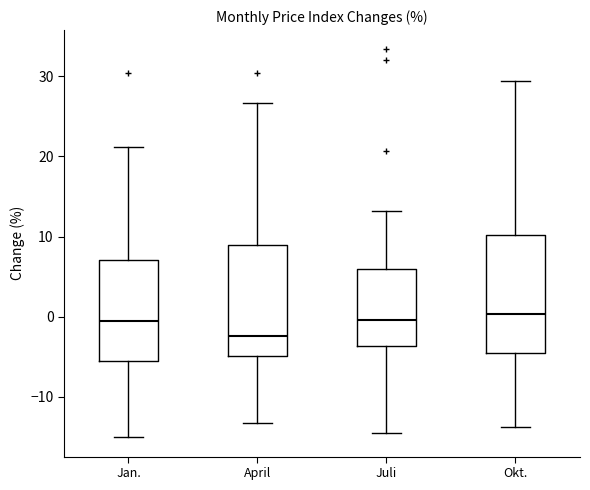

Reading left to right, transcribe this box plot: for each box, give where its median line is, the range the box spans, and where its two whiskers end, as read against the y-axis. The values are not printed on the chart, so give them approximately, as read against the axis.

Jan.: median -1, box -6 to 7, whiskers -15 to 21
April: median -2, box -5 to 9, whiskers -13 to 27
Juli: median 0, box -4 to 6, whiskers -15 to 13
Okt.: median 0, box -4 to 10, whiskers -14 to 29